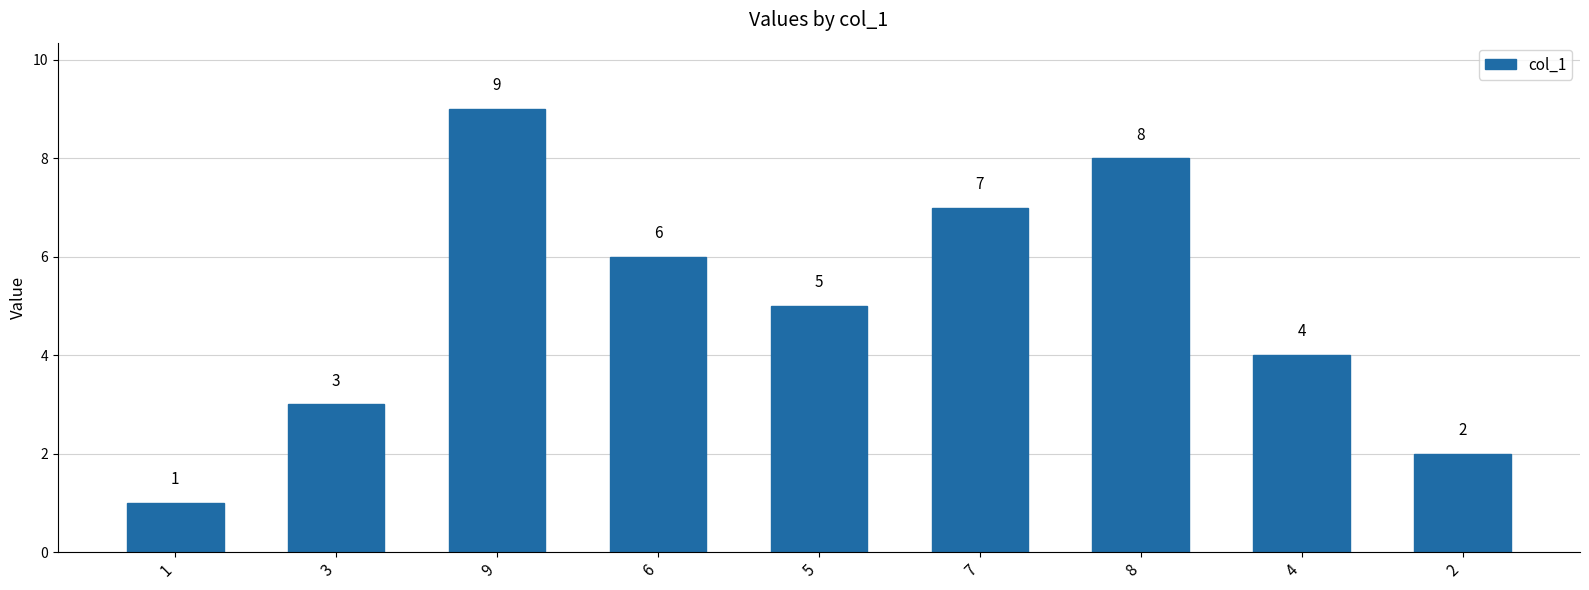

What is the sum of the values at 3 and 7?

10